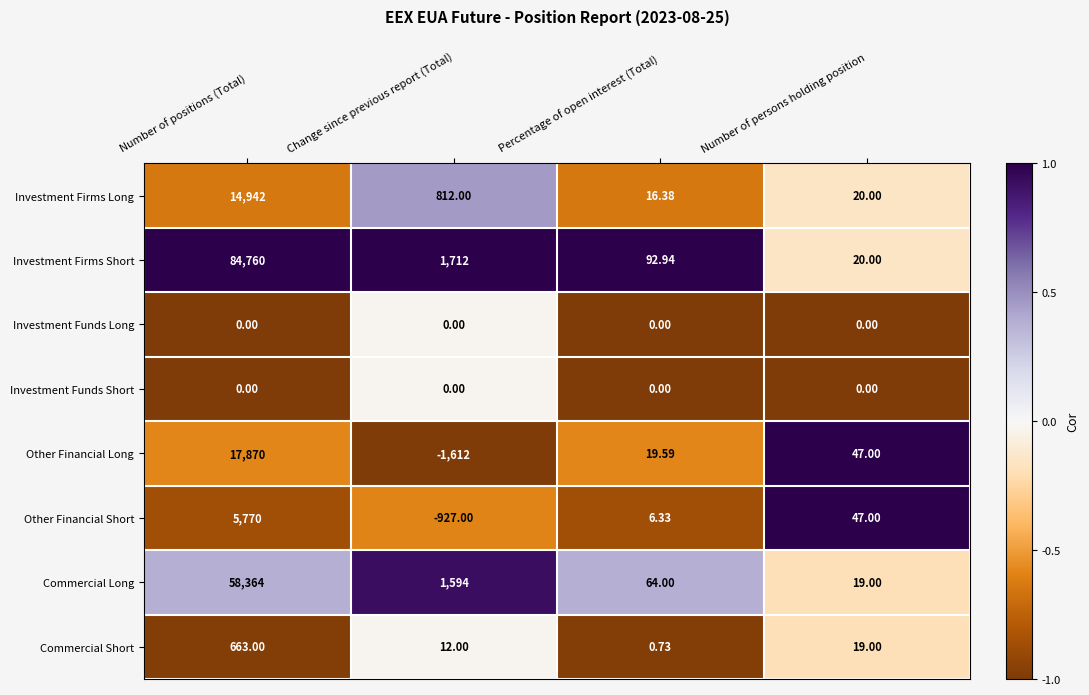

Between Percentage of open interest (Total) and Number of persons holding position, which series saw the biggest shift?

Investment Firms Short